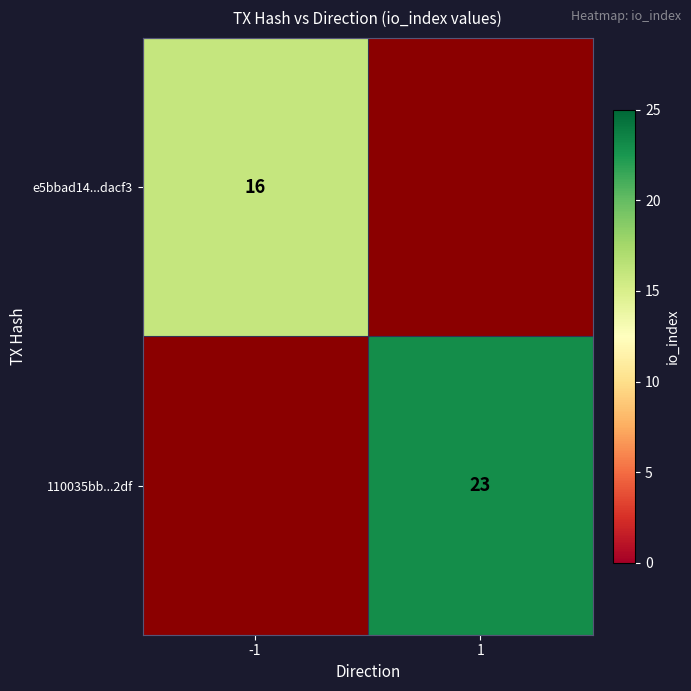

The e5bbad14...dacf3 series shows 16 at -1. True or false?

True